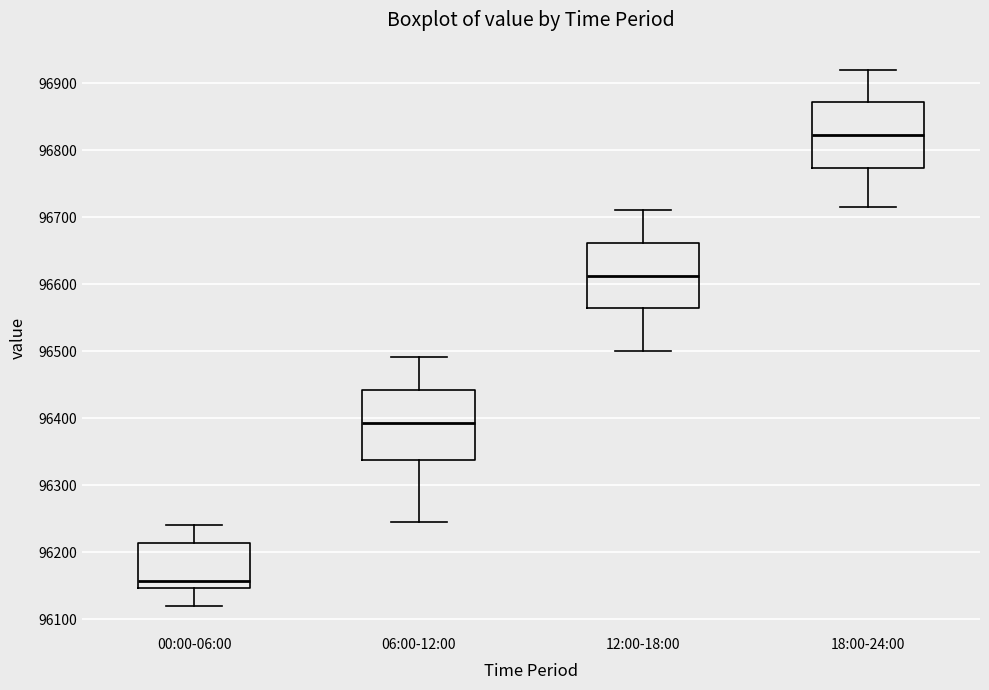

Which box's median line is the highest?

18:00-24:00